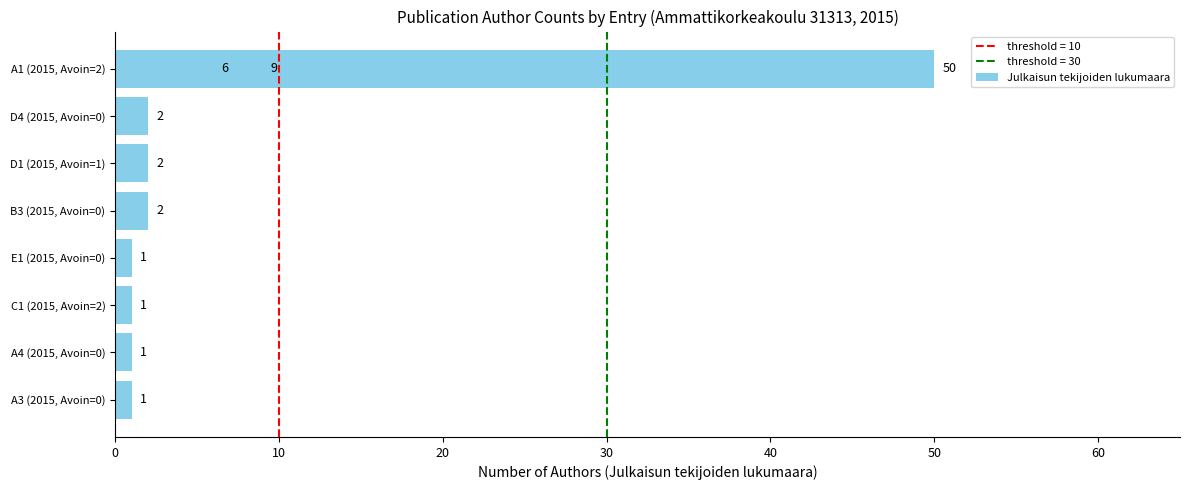

What is the value of the 4th bar from the left?

1